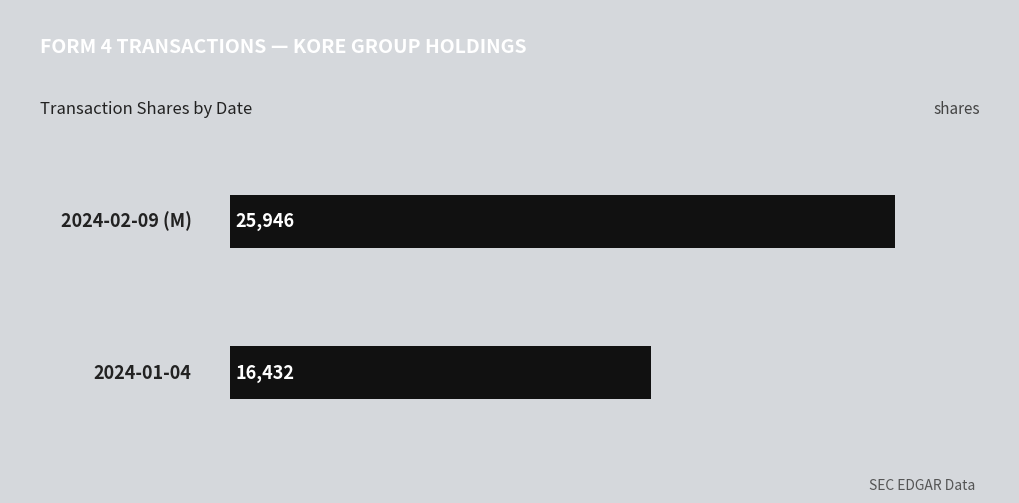

Does the chart contain stacked bars?

No